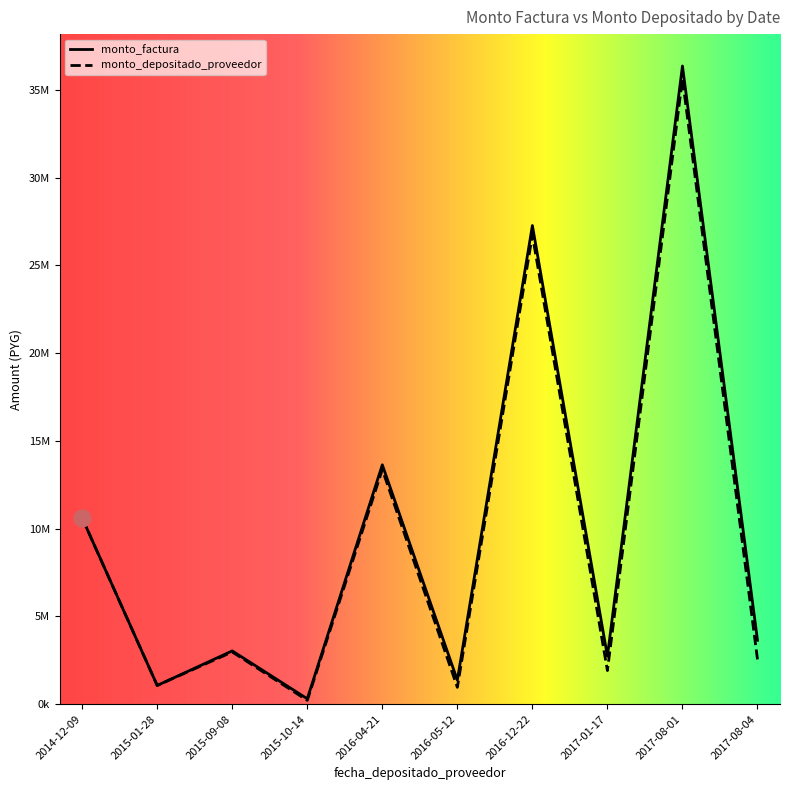

True or false: monto_factura has a value of 3636364 at 2017-08-04.

True